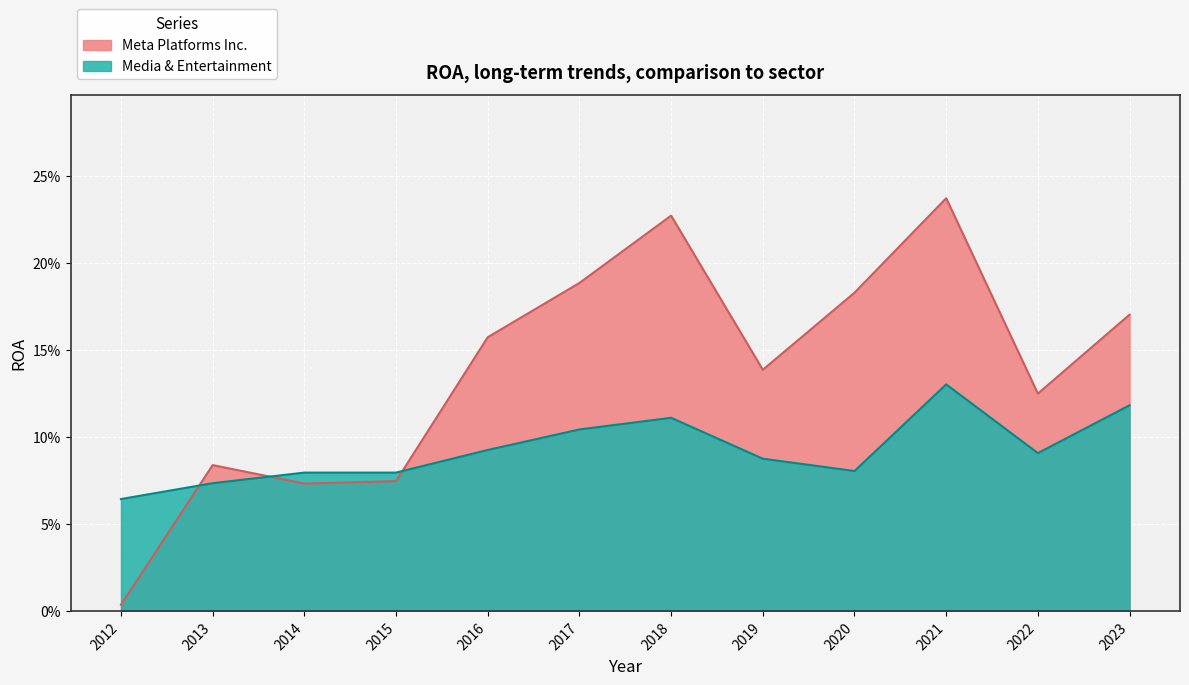

Reading left to right, extract all data points from this chart.

Meta Platforms Inc.: 0.0	0.1	0.1	0.1	0.2	0.2	0.2	0.1	0.2	0.2	0.1	0.2
Media & Entertainment: 0.1	0.1	0.1	0.1	0.1	0.1	0.1	0.1	0.1	0.1	0.1	0.1